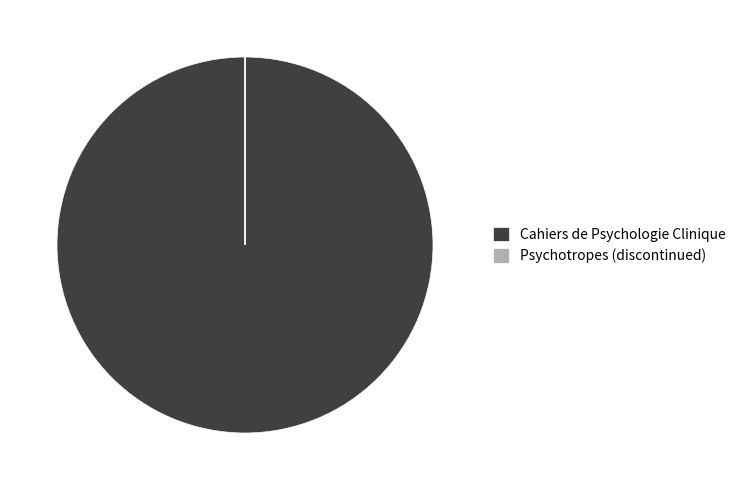

Is it true that Cahiers de Psychologie Clinique is 88% of the pie?

False